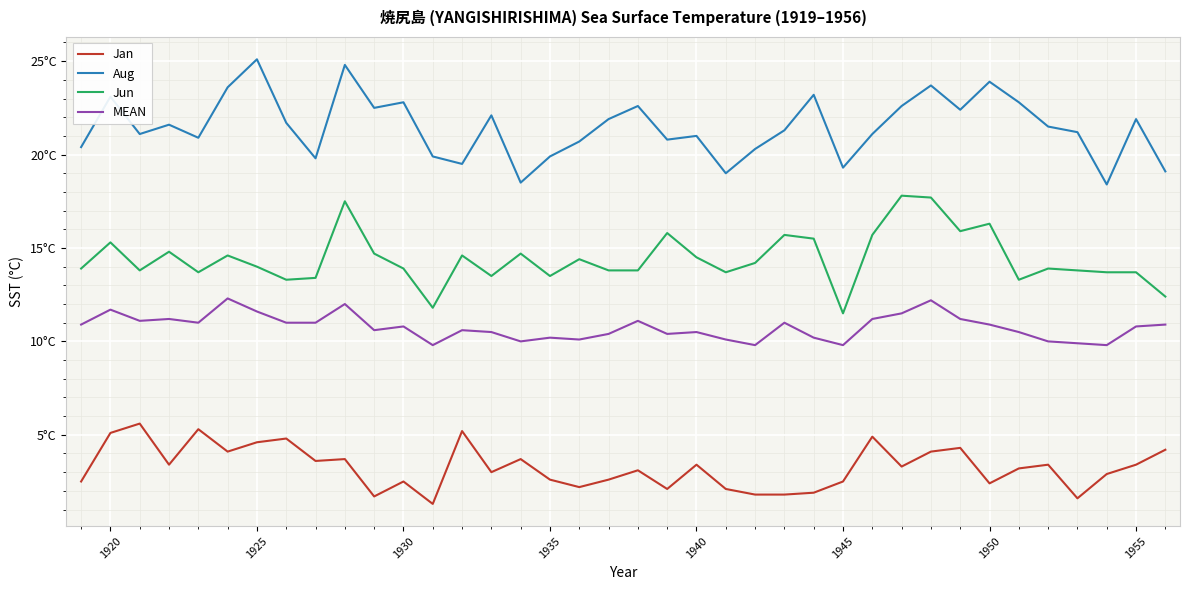

What is the maximum value shown in the chart?

25.1